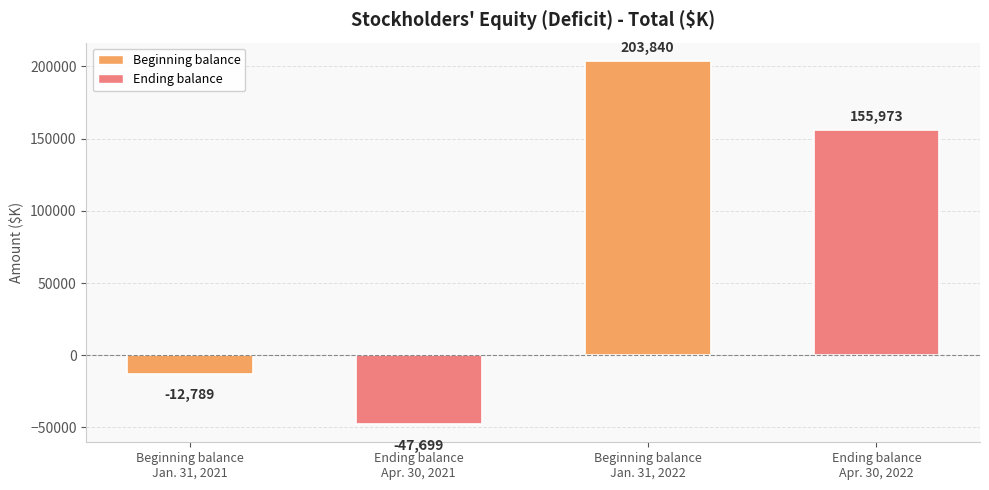

How many negative values are there?

2